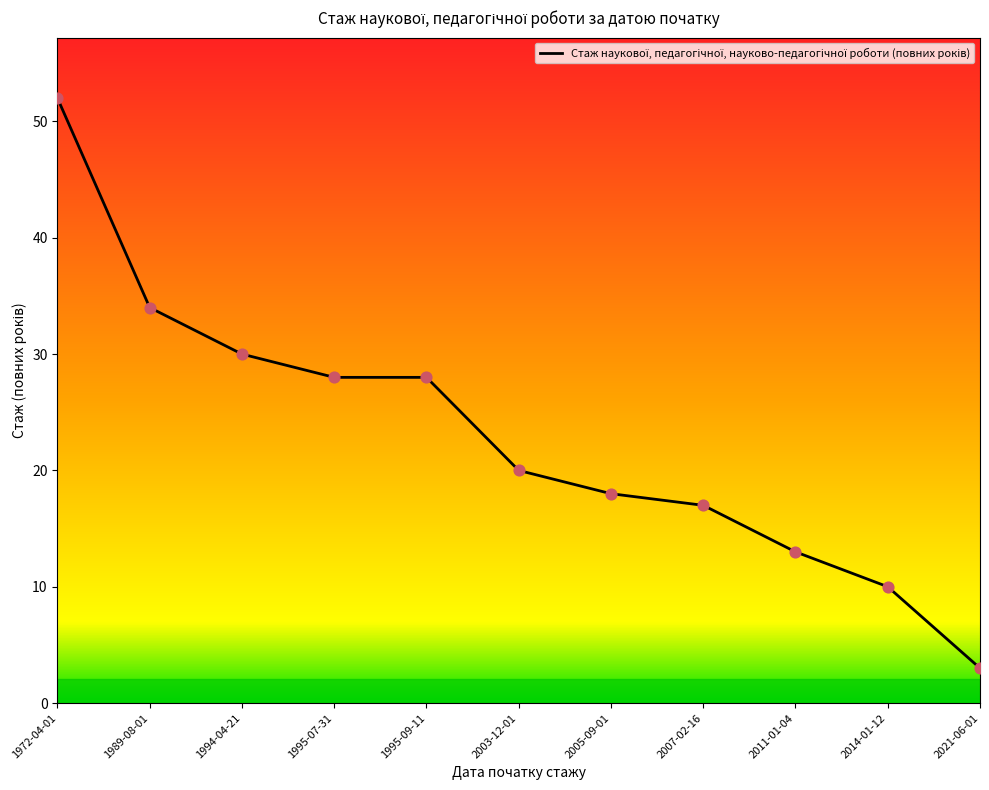

What is the change in value from 2014-01-12 to 2021-06-01?

-7